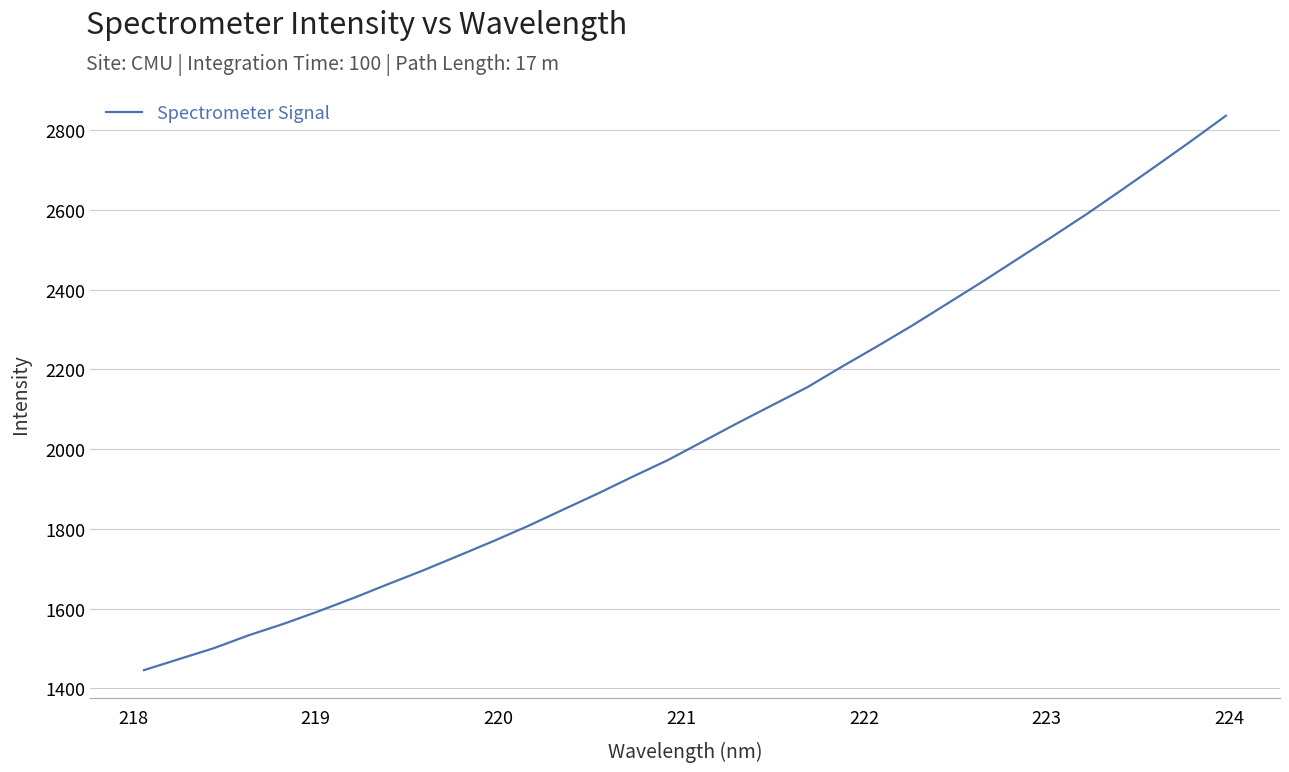

What is the difference between the maximum and minimum values?

1391.1